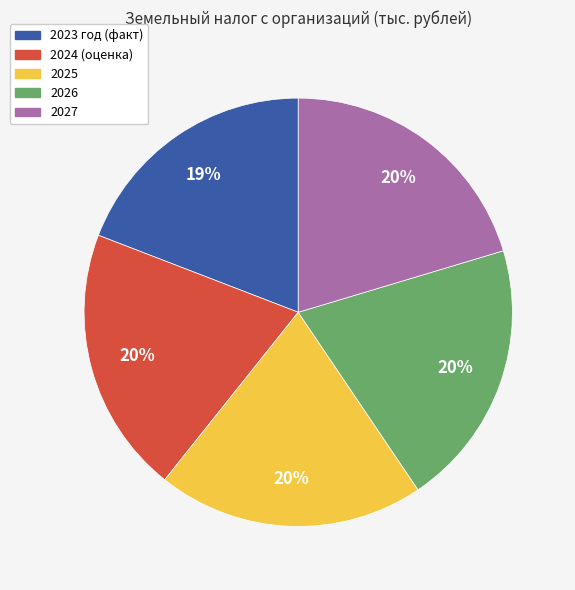

True or false: 2026 accounts for 20% of the total.

True